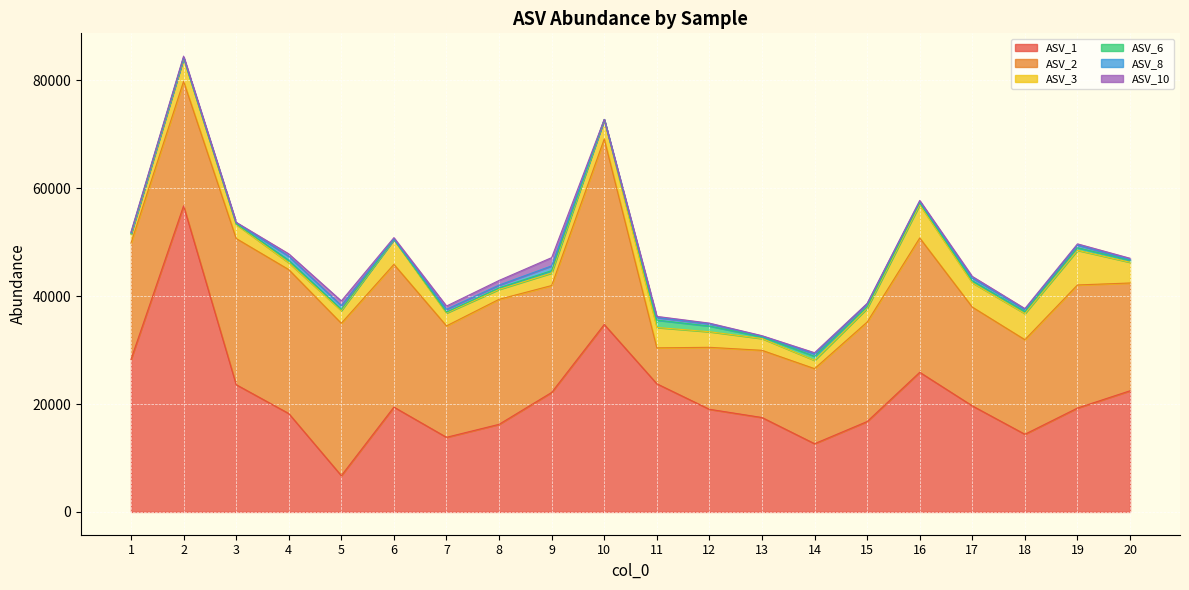

Reading left to right, list all the values displayed in this chart.

ASV_1: 28267.3	56730.5	23587.0	18239.8	6718.5	19427.8	13829.8	16235.1	22143.7	34738.7	23751.7	19024.8	17499.2	12643.7	16752.1	25878.0	19656.2	14393.9	19255.3	22452.2
ASV_2: 21552.6	23063.5	27086.4	26670.4	28243.5	26452.1	20647.6	23167.6	19813.0	34362.5	6656.2	11483.6	12453.1	13912.5	18434.1	24891.4	18303.1	17525.7	22809.4	19975.5
ASV_3: 1608.2	4246.9	2606.8	1273.3	2356.7	4596.7	2387.0	1836.3	2315.5	3600.3	3772.7	2888.9	2178.3	1539.3	2535.9	6165.4	4502.4	4844.1	6420.6	3840.8
ASV_6: 168.9	116.3	110.7	452.8	215.1	23.5	166.2	280.1	440.6	0.0	1365.5	1050.4	307.8	744.5	299.4	380.1	365.4	363.7	477.2	371.5
ASV_8: 129.3	105.7	217.7	753.3	706.3	62.9	527.1	519.0	886.2	32.6	476.5	419.8	129.4	439.0	554.5	238.2	524.8	379.2	501.3	125.1
ASV_10: 157.0	208.7	67.9	442.8	860.6	267.6	599.5	864.0	1530.9	10.3	215.2	124.2	96.6	228.8	67.2	176.8	288.3	185.0	217.2	243.4